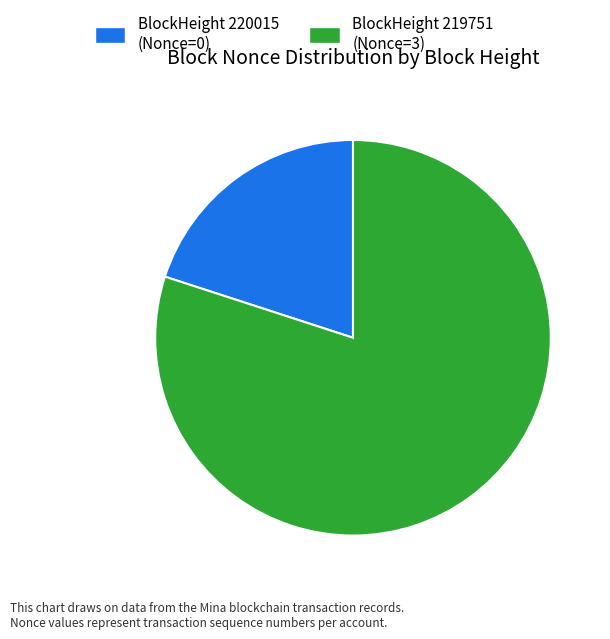

Is there any slice that represents more than half of the pie?

Yes